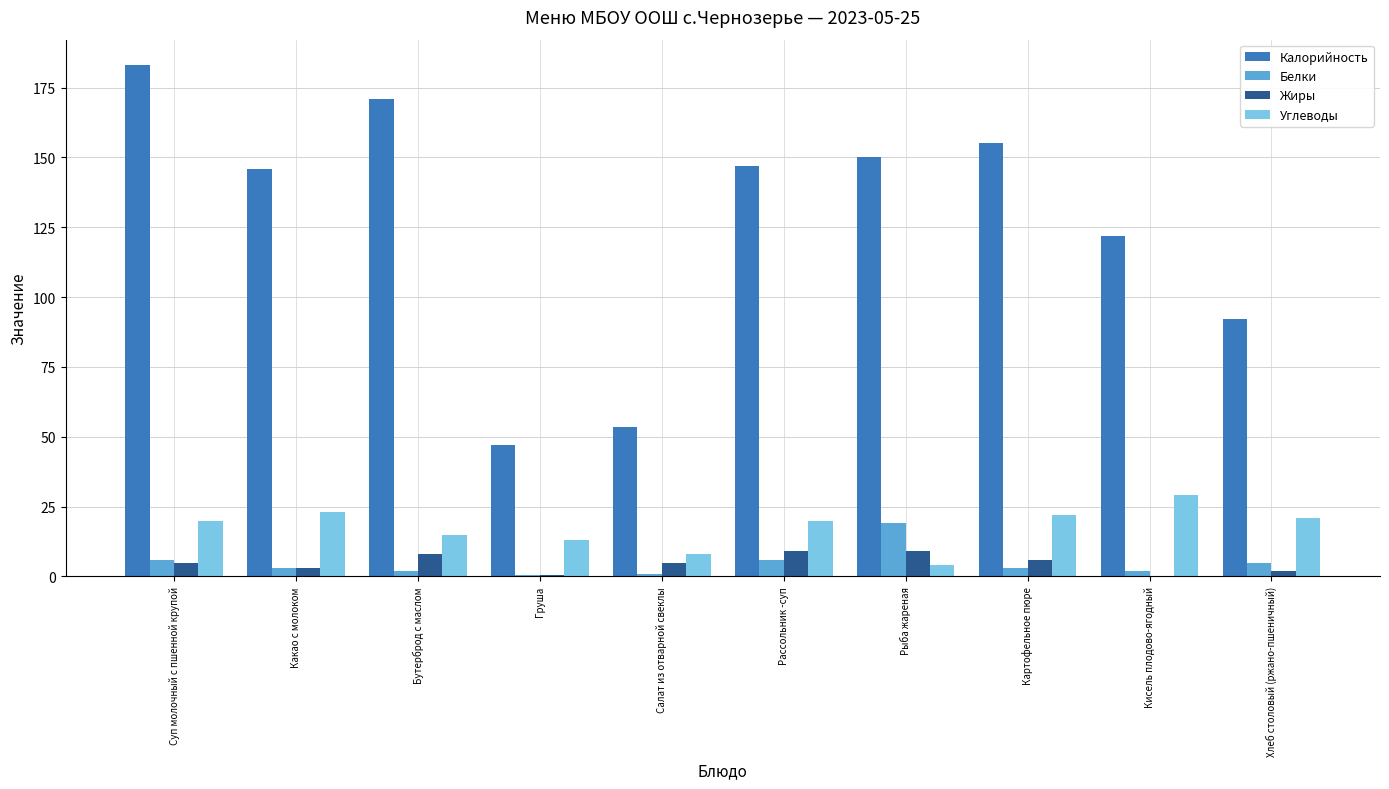

The value of Углеводы at Какао с молоком is 23.0. True or false?

True